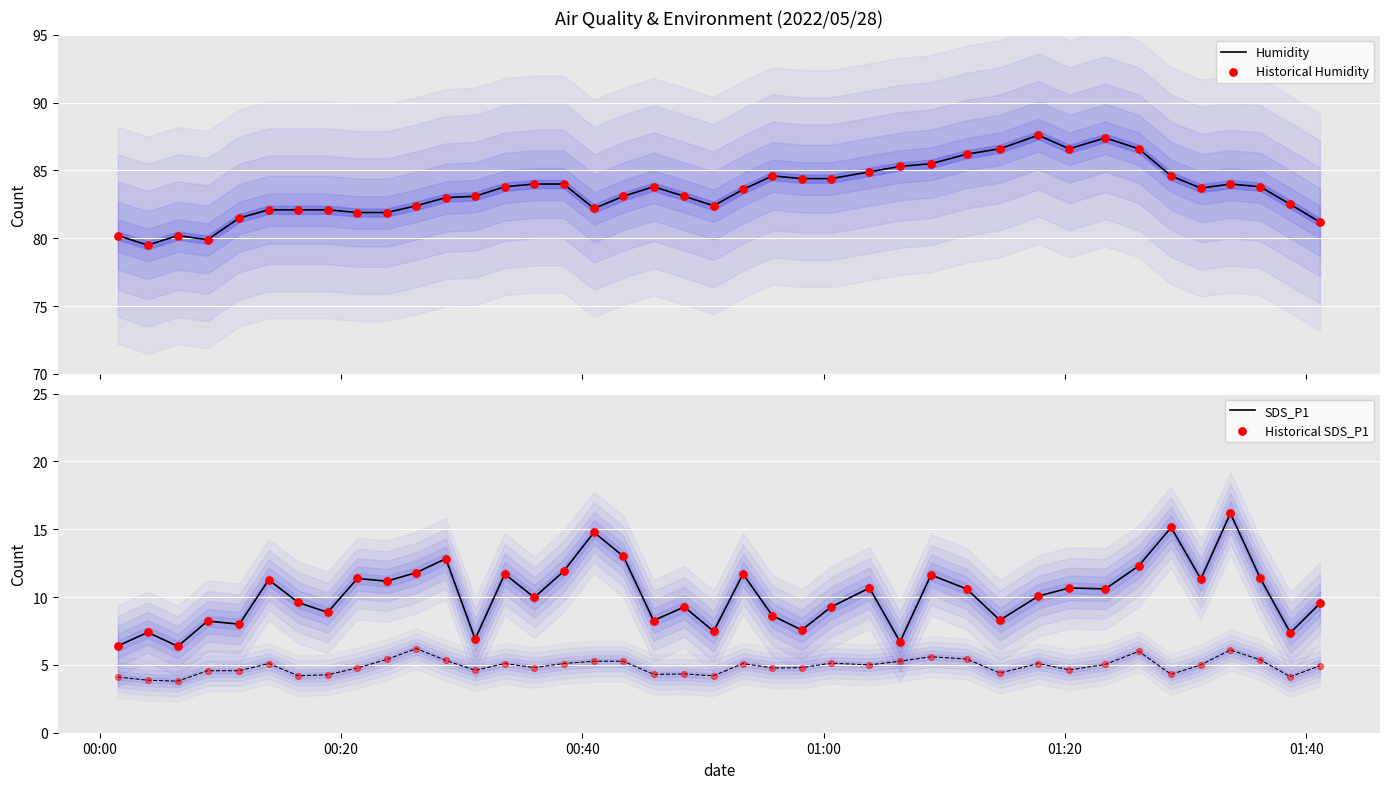

Which series has the largest total across all categories?

Humidity